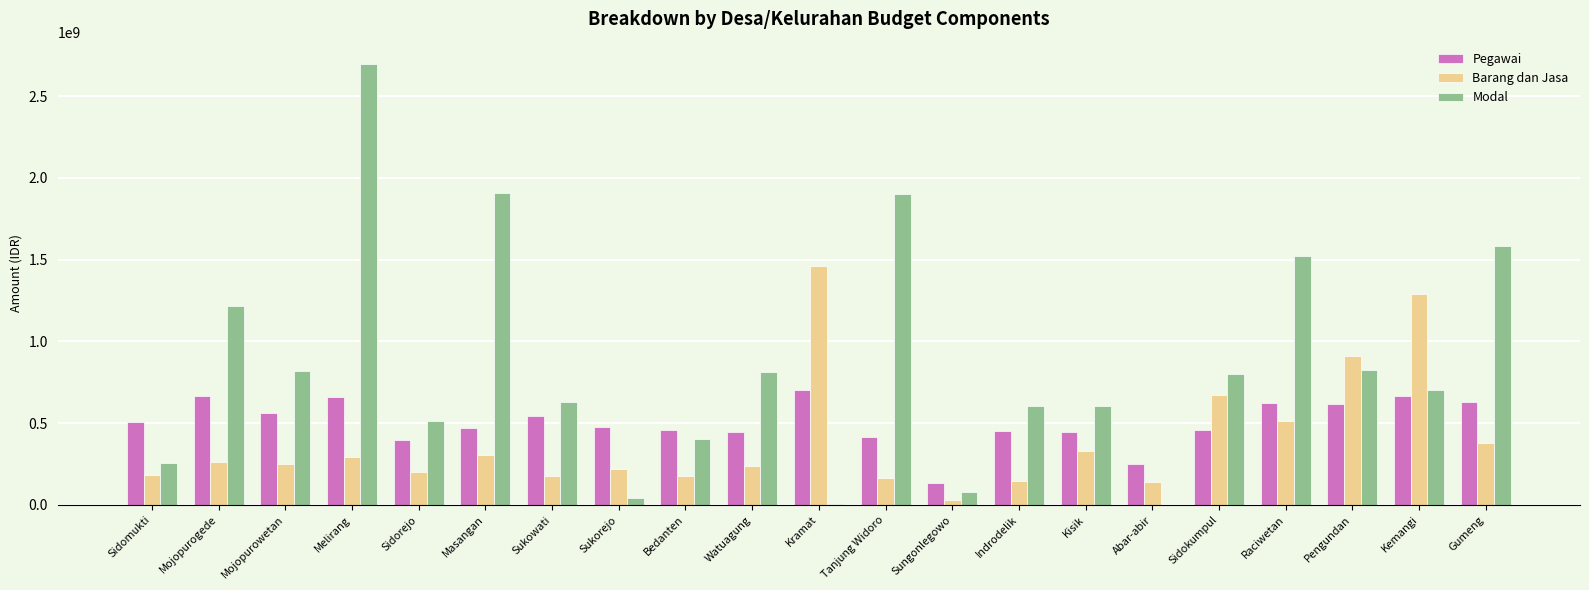

Which series changed the most between Watuagung and Sidokumpul?

Barang dan Jasa